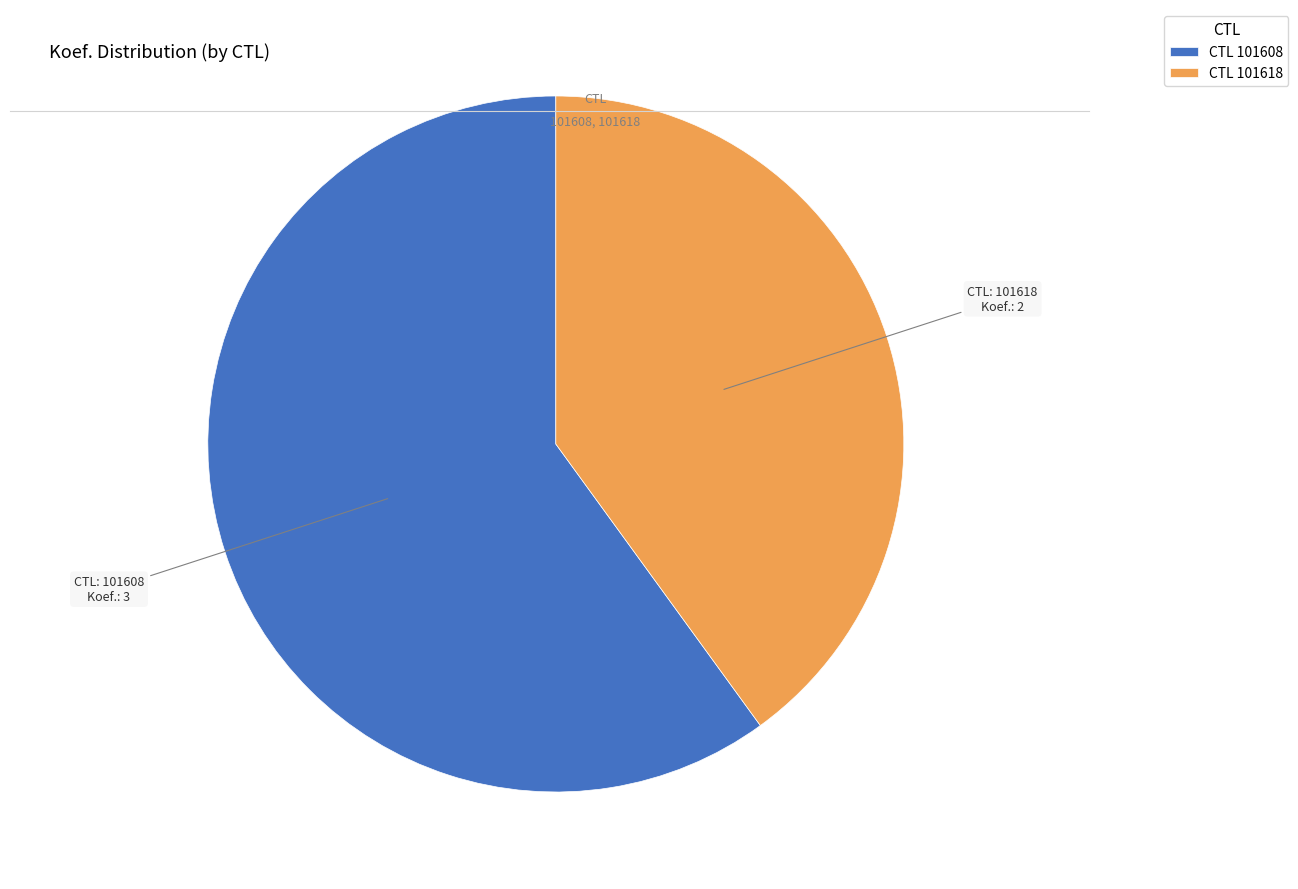

Count the number of slices in the pie.

2